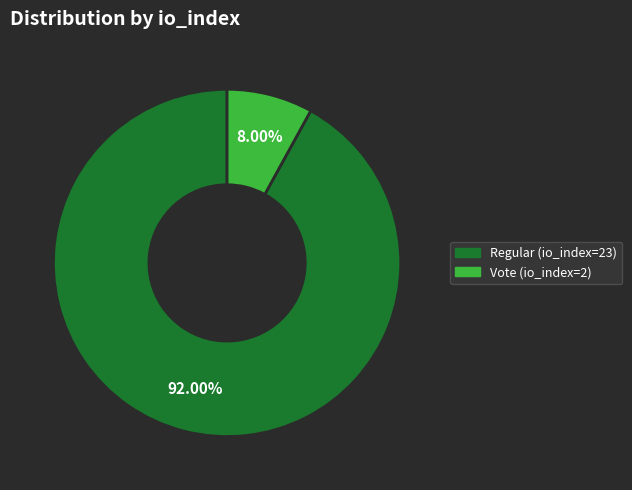

Is there any slice that represents more than half of the pie?

Yes